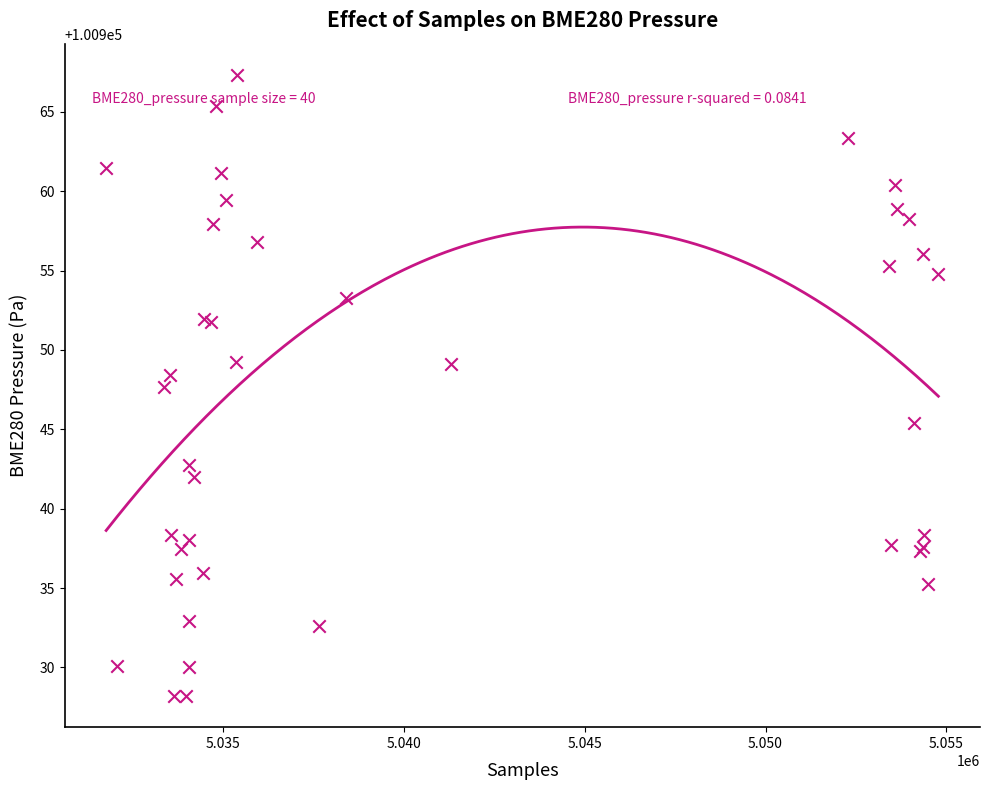

What Y value in the scatter plot is closest to 100947?

100947.7